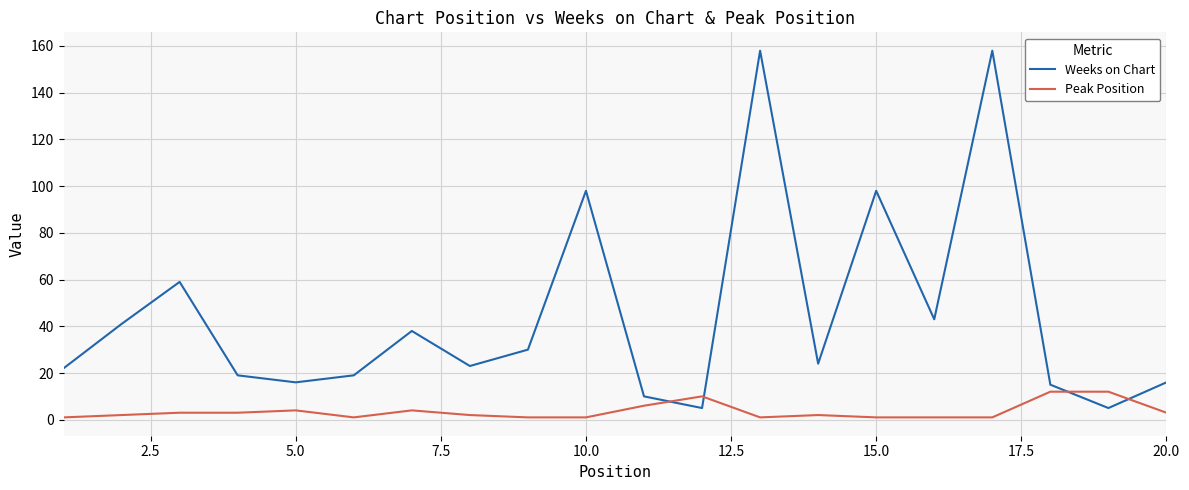

True or false: Peak Position and Weeks on Chart cross at least once.

True